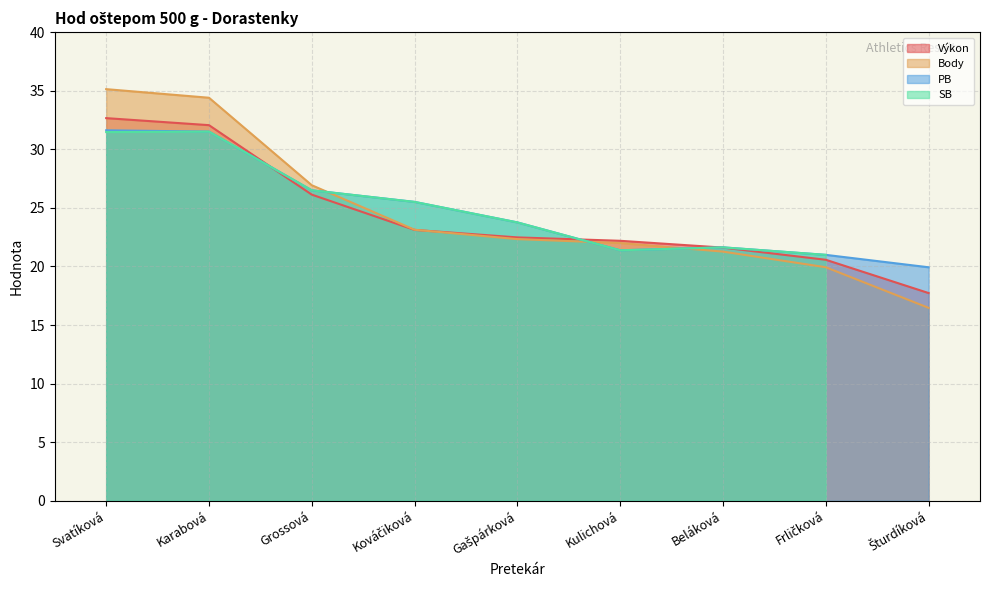

At how many categories does at least one series exceed 22?

6